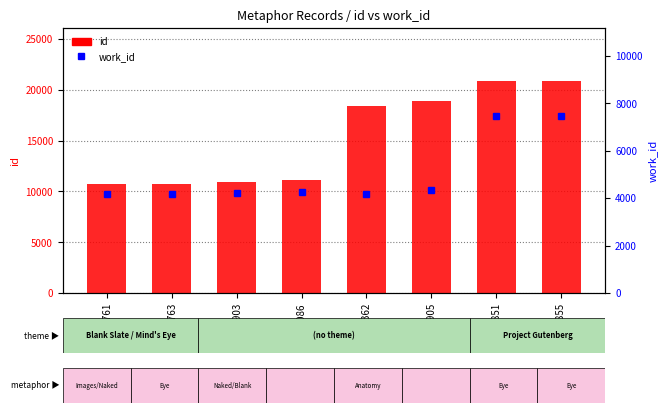

Is it true that id equals 5129 at 10763?

False